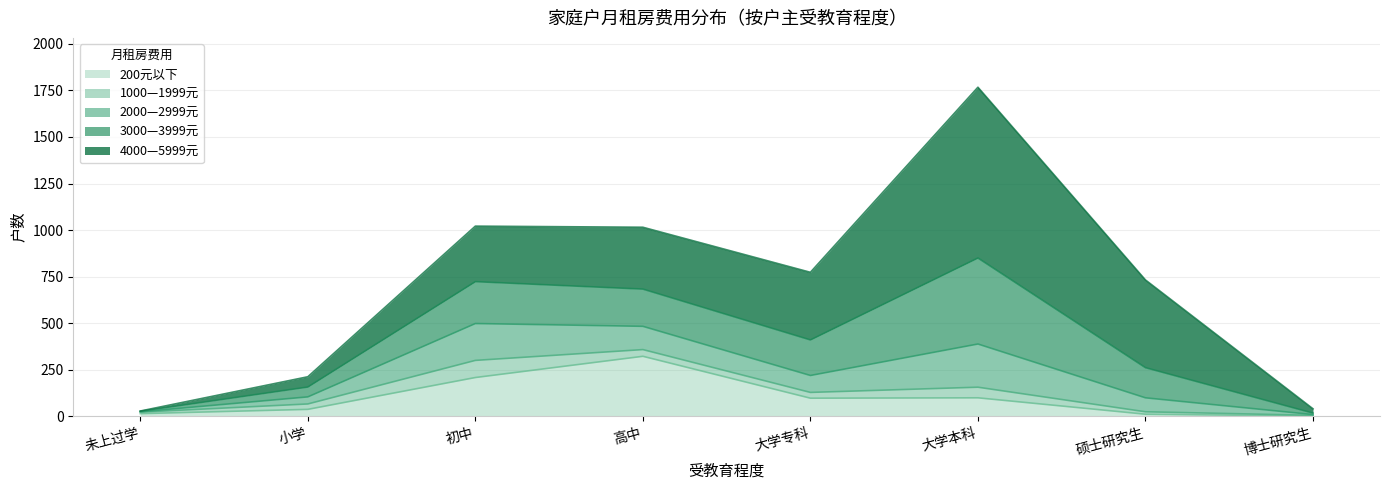

How many data points in 1000—1999元 are above 31?

3